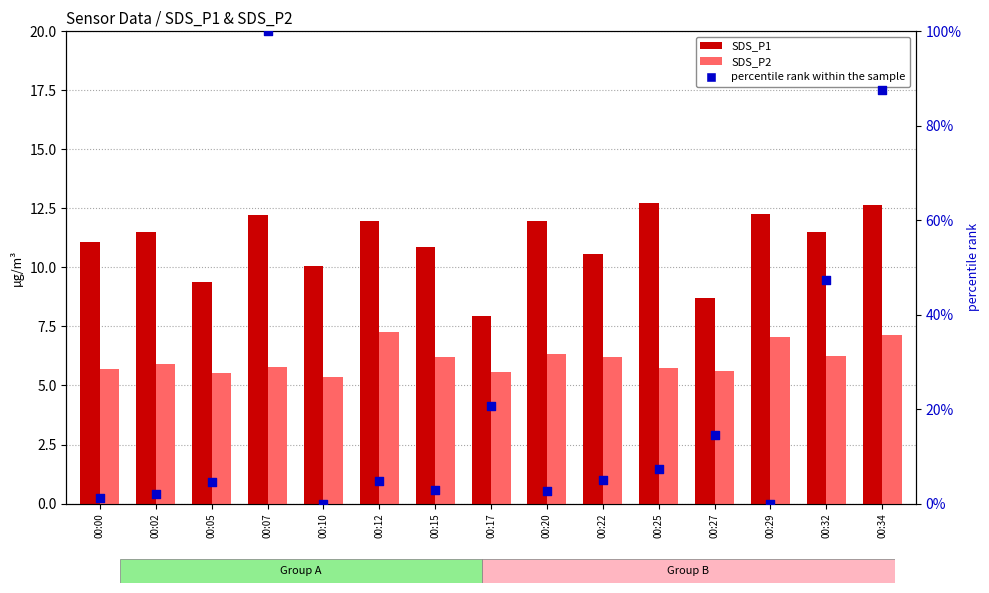

Which series has the largest total across all categories?

percentile rank within the sample